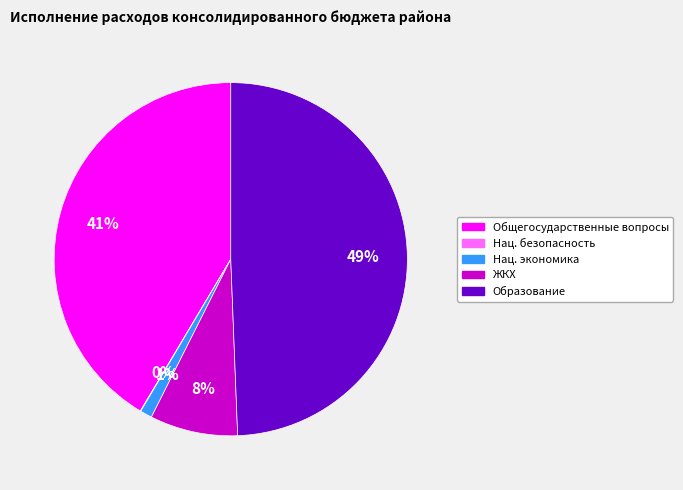

To the nearest percent, what is the difference between the largest and smallest slice percentages?

49%